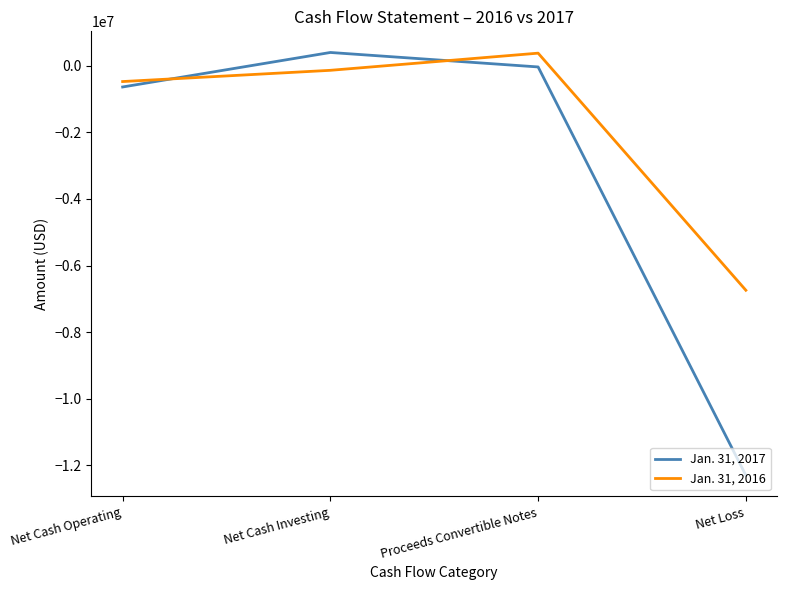

The Jan. 31, 2016 series shows -6743113 at Net Loss. True or false?

True